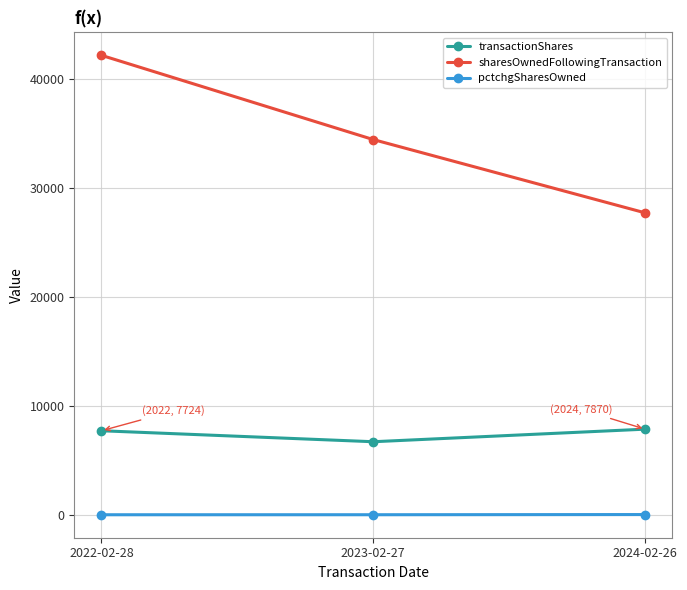

What is the maximum value for sharesOwnedFollowingTransaction?

42145